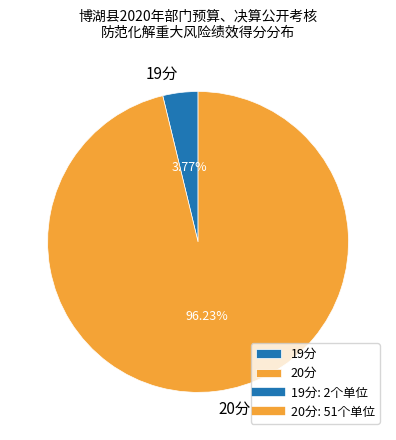

Does 19分 represent more than half of the total?

No